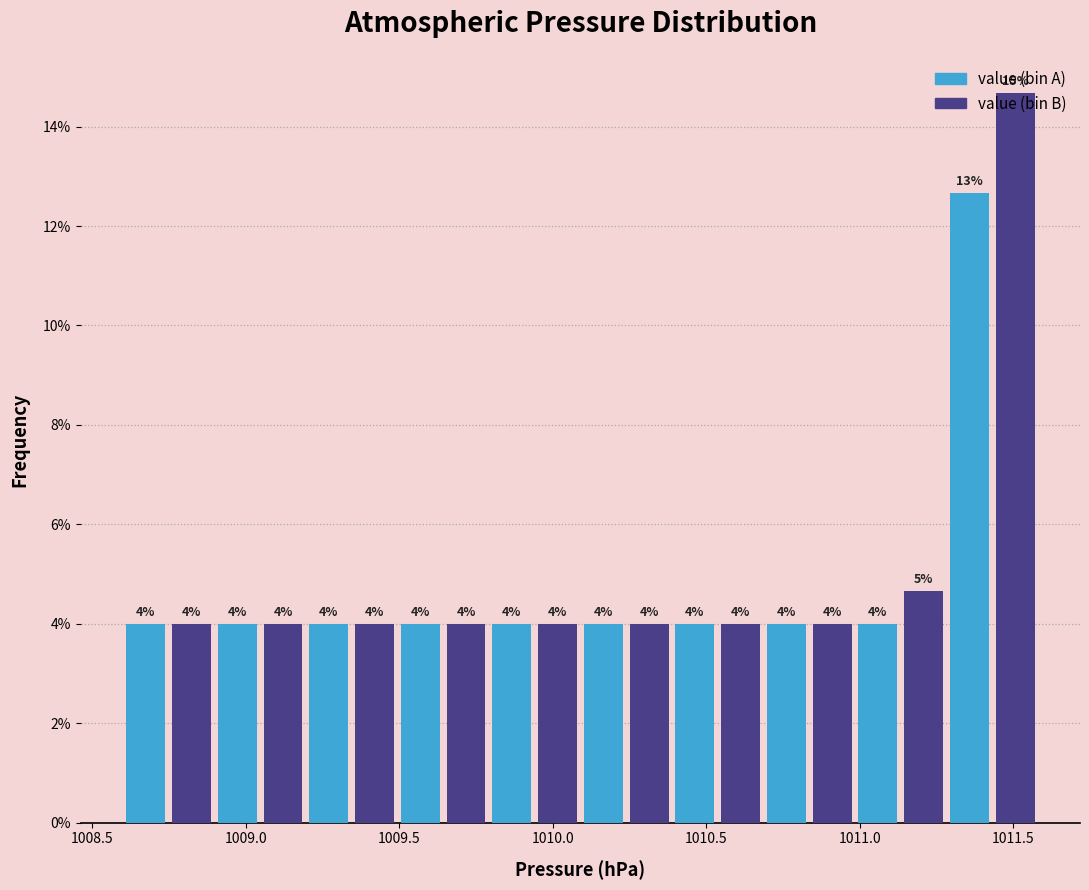

Read against the x-axis, roughly where is the centre of the tallest bar?

1011.50